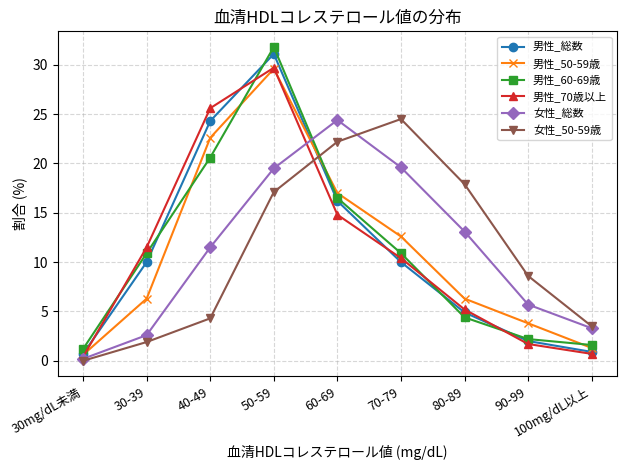

True or false: 女性_50-59歳 has a value of 17.9 at 80-89.

True